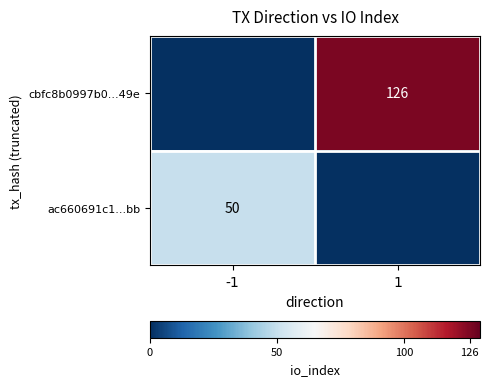

The cbfc8b0997b0...49e series shows 68 at 1. True or false?

False